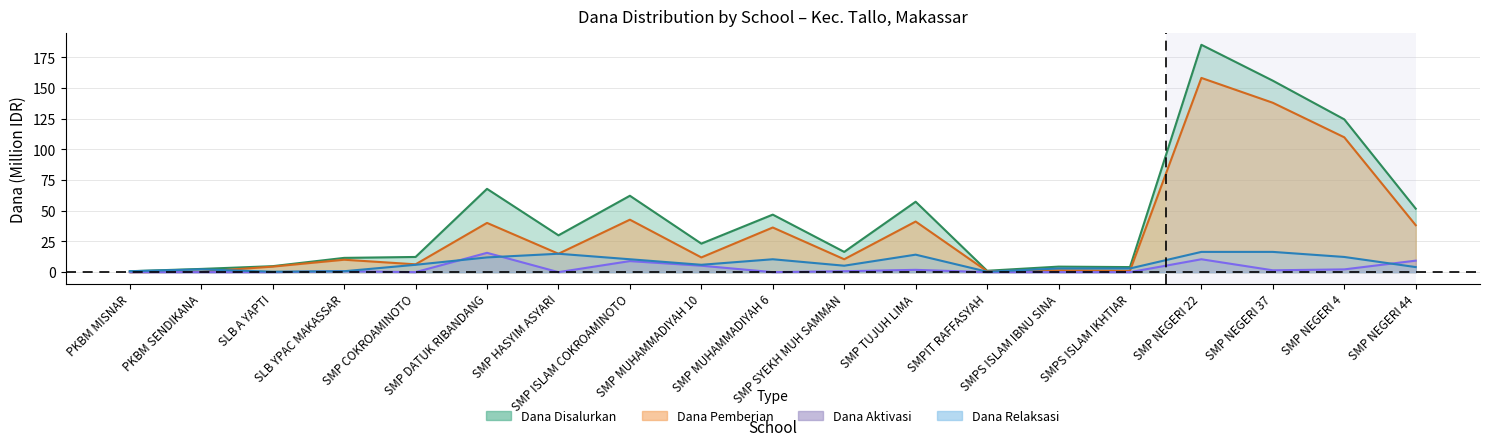

What is the difference between the Dana Disalurkan values at SMP NEGERI 44 and SMP NEGERI 4?

72.8